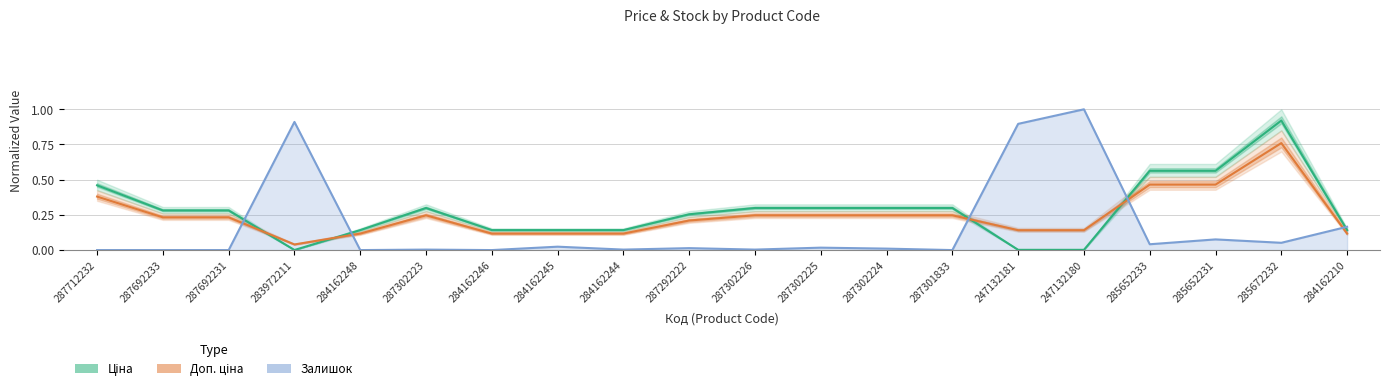

At 287712232, list the series in order from smallest to largest.

Залишок, Доп. ціна, Ціна